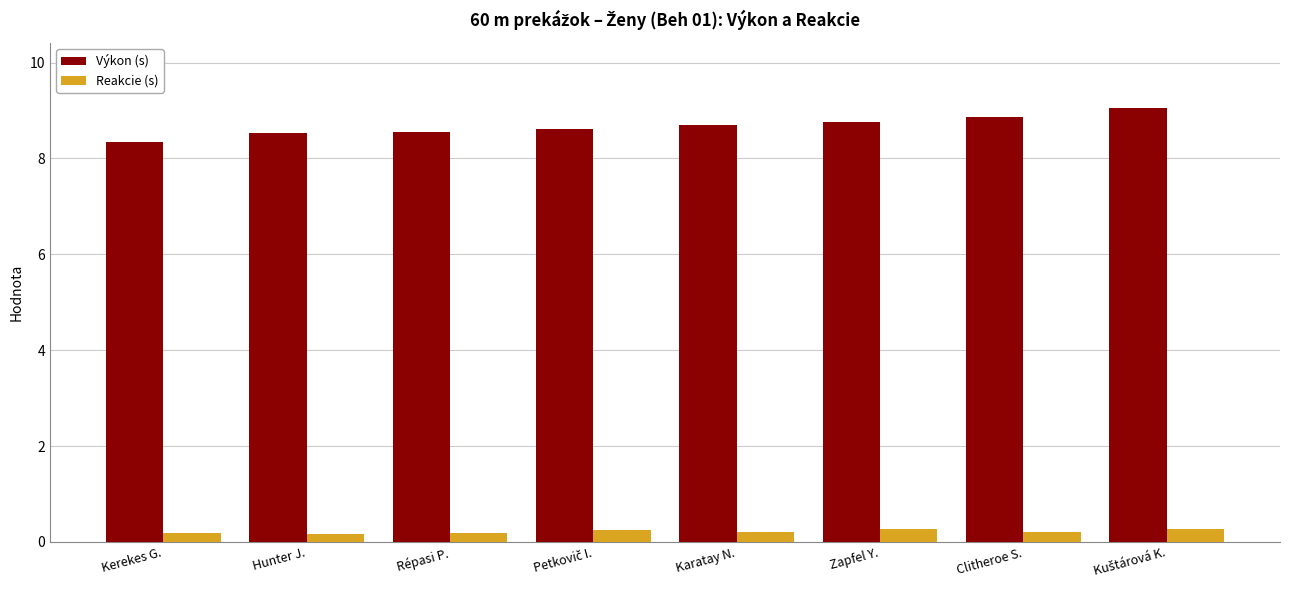

Is the value of Reakcie (s) at Hunter J. greater than the value of Výkon (s) at Karatay N.?

No